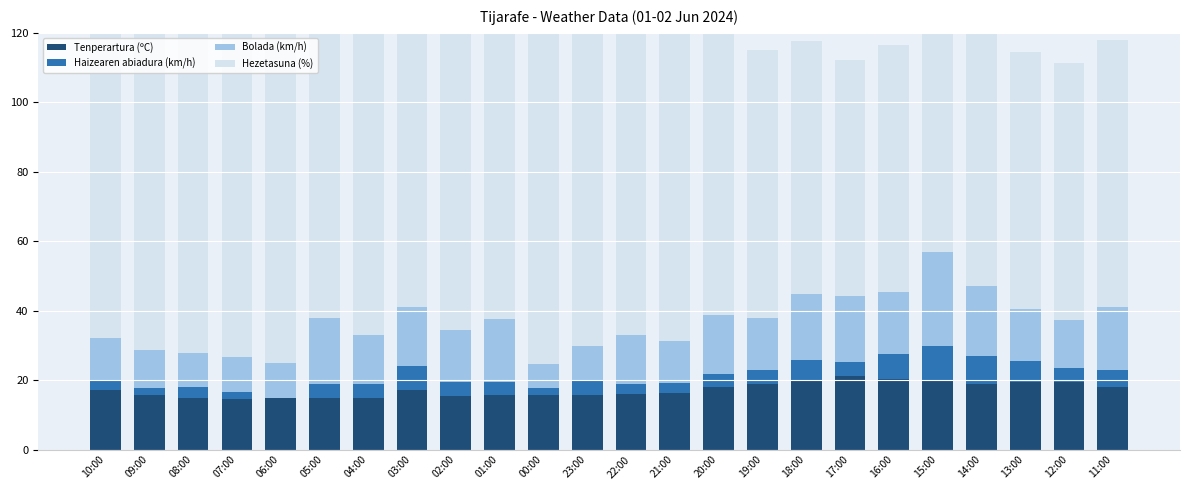

What is the greatest value displayed?

99.0